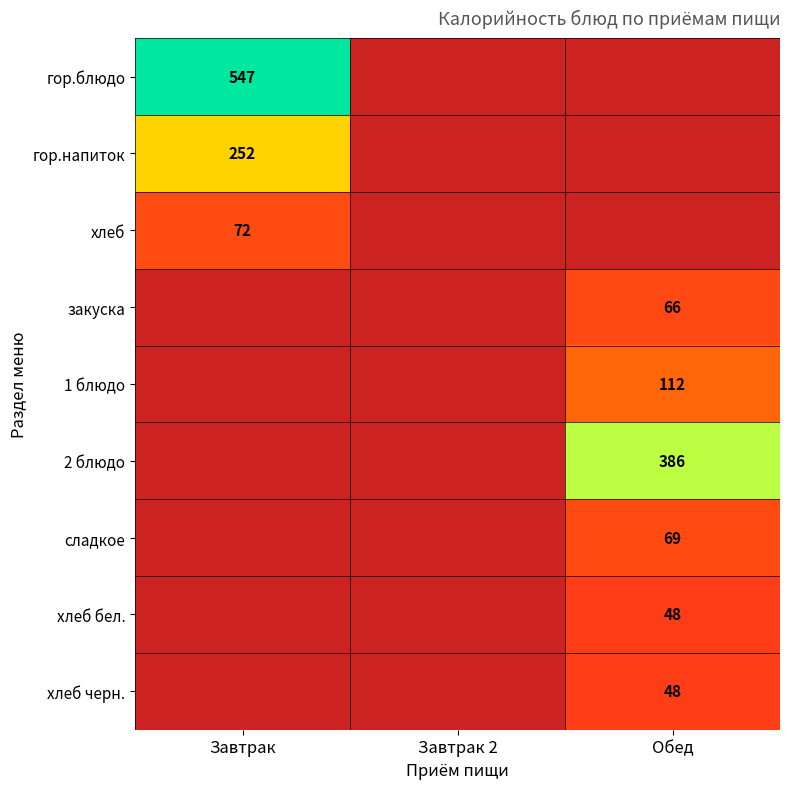

True or false: гор.напиток has a value of 432 at Завтрак.

False